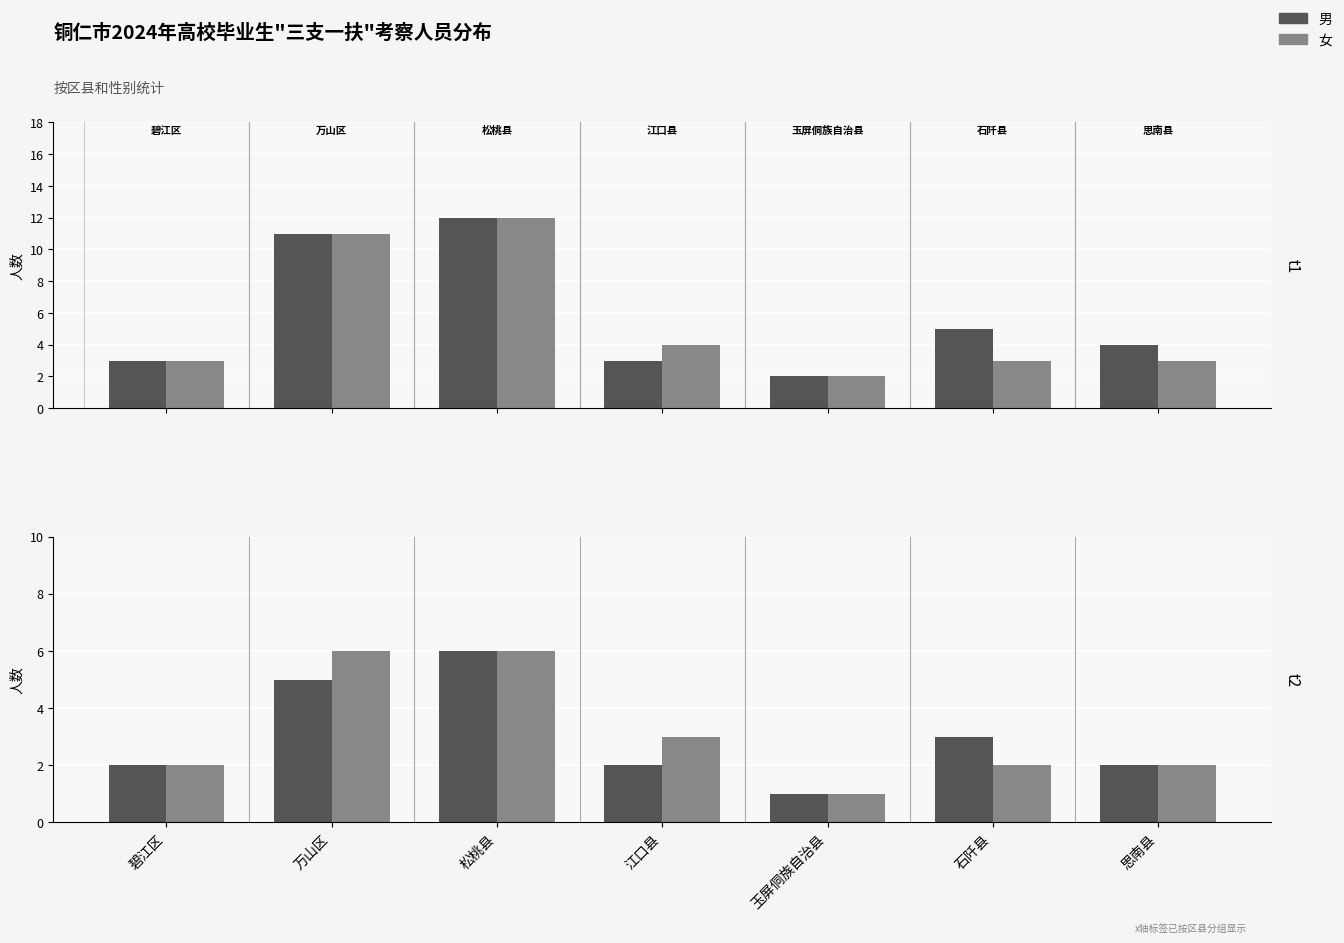

What are all the series names shown in the legend?

男, 女